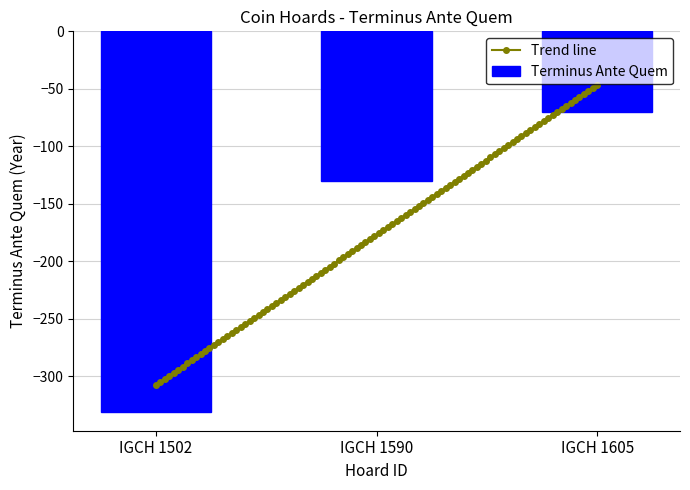

What is the sum of all values?

-531